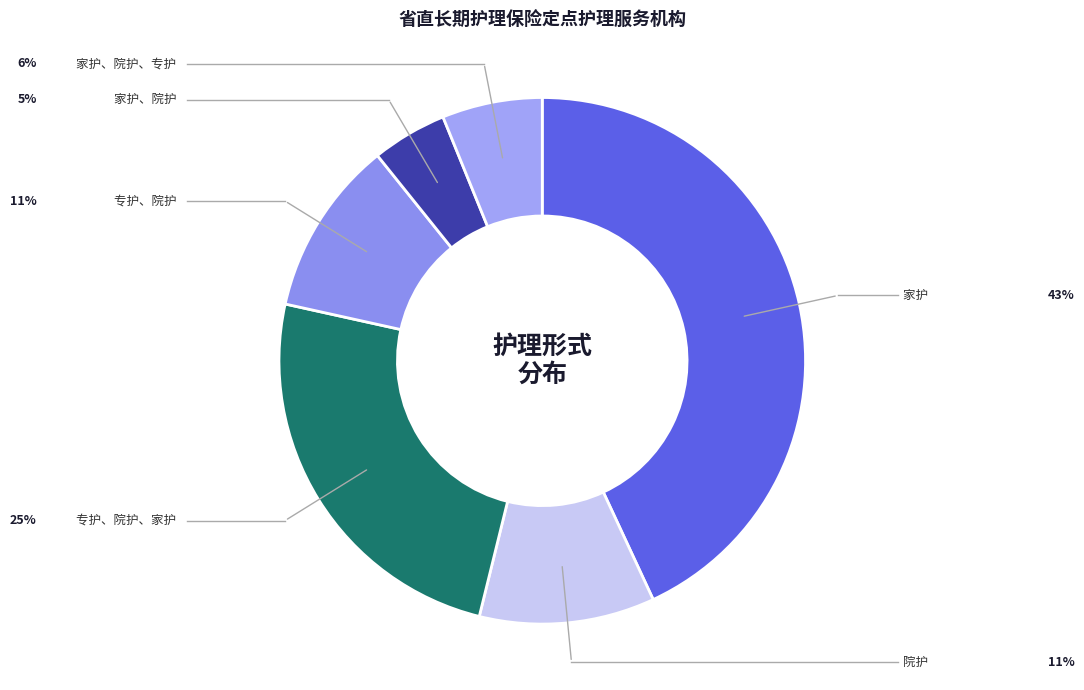

Is 家护、院护 the majority of the pie?

No